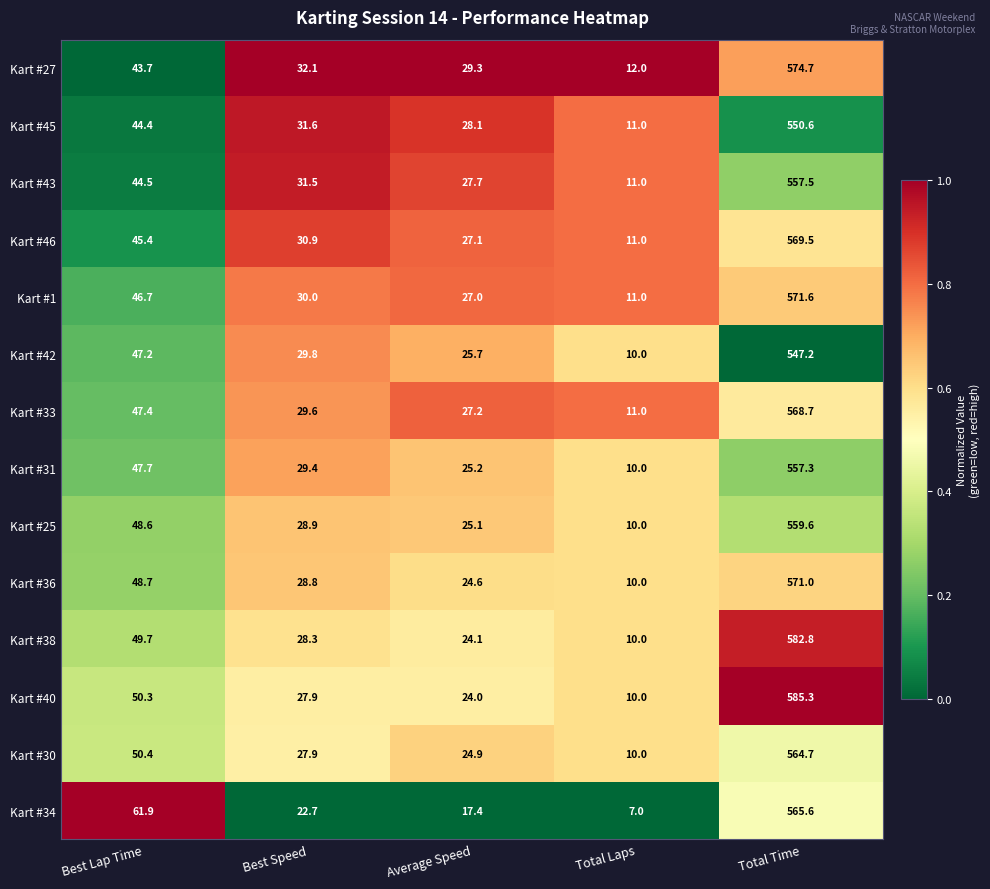

Where does the Kart #40 series first go above 27?

Best Lap Time